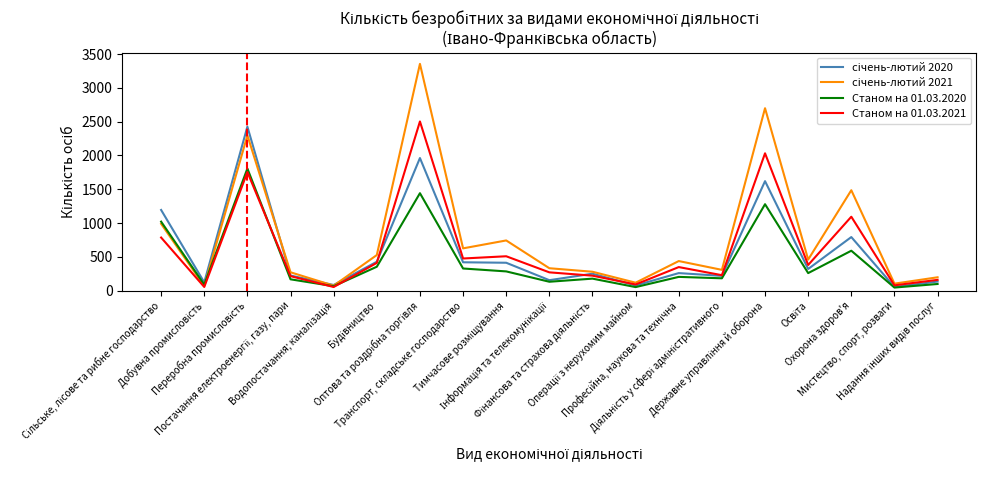

What is the maximum value shown in the chart?

3355